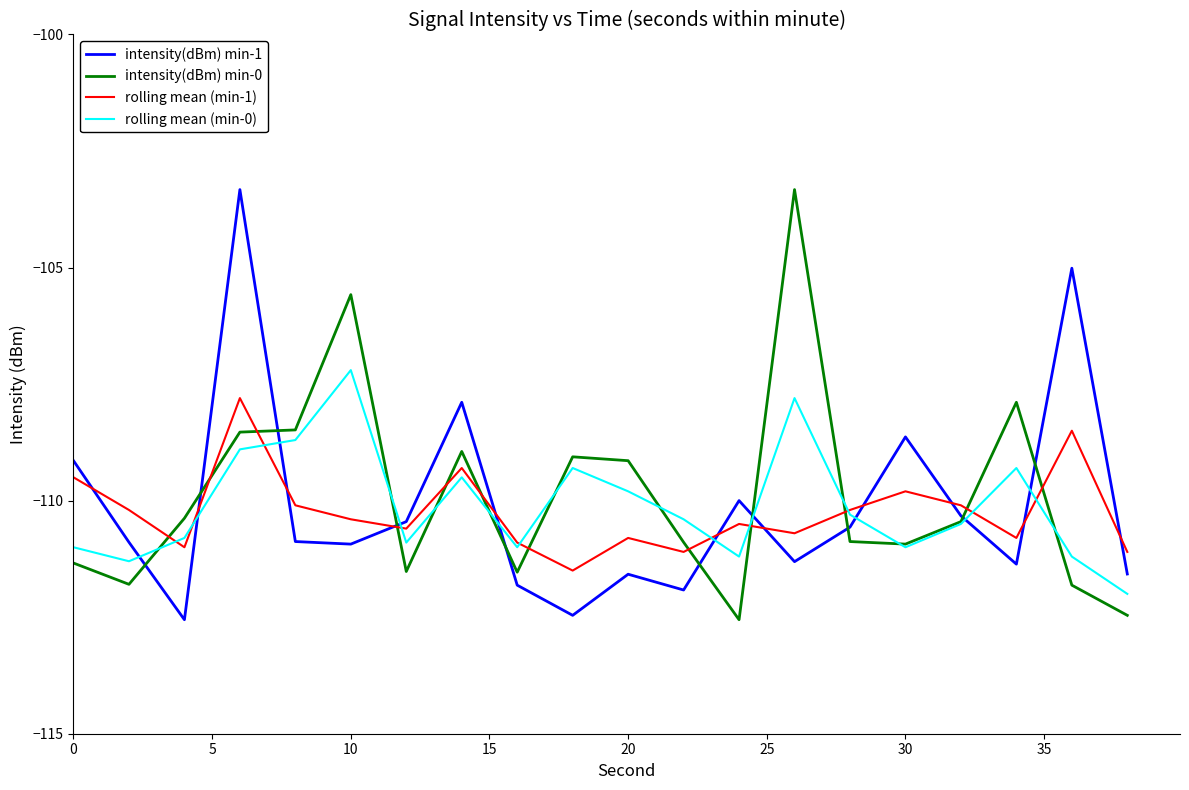

After their last crossing, which series has the higher values: rolling mean (min-0) or intensity(dBm) min-1?

intensity(dBm) min-1